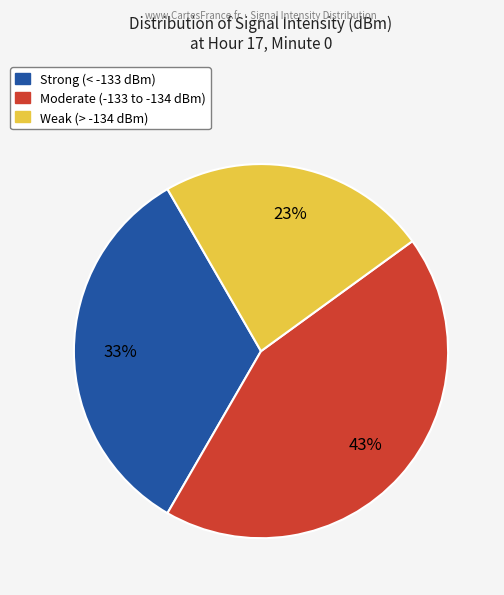

To the nearest percent, what is the average slice percentage?

33%